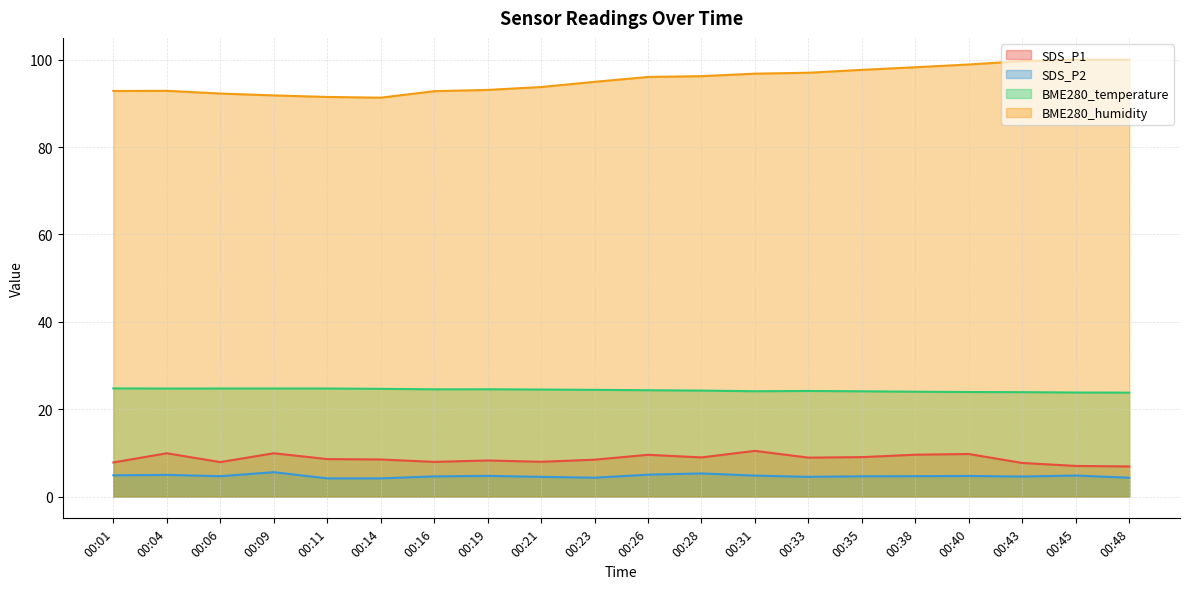

Where is the first local maximum for SDS_P2?

00:04